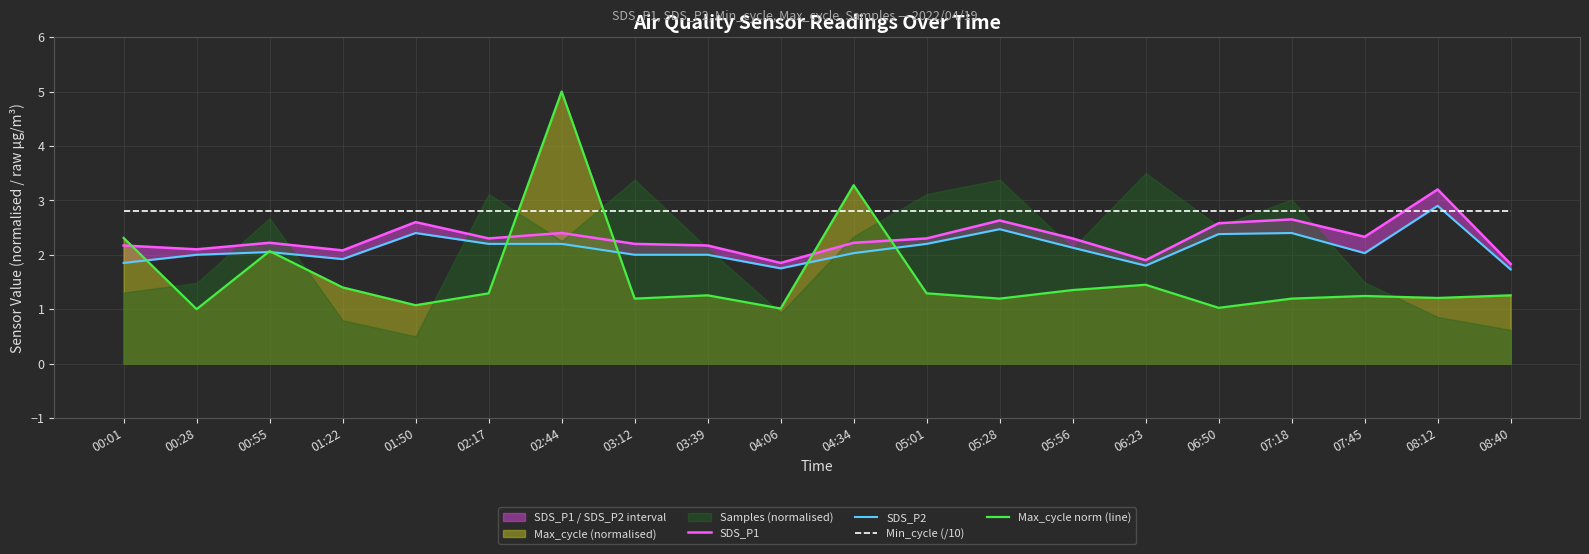

Reading right to left, extract all data points from this chart.

SDS_P1: 08:40=1.8	08:12=3.2	07:45=2.3	07:18=2.6	06:50=2.6	06:23=1.9	05:56=2.3	05:28=2.6	05:01=2.3	04:34=2.2	04:06=1.9	03:39=2.2	03:12=2.2	02:44=2.4	02:17=2.3	01:50=2.6	01:22=2.1	00:55=2.2	00:28=2.1	00:01=2.2
SDS_P2: 08:40=1.7	08:12=2.9	07:45=2.0	07:18=2.4	06:50=2.4	06:23=1.8	05:56=2.1	05:28=2.5	05:01=2.2	04:34=2.0	04:06=1.8	03:39=2.0	03:12=2.0	02:44=2.2	02:17=2.2	01:50=2.4	01:22=1.9	00:55=2.0	00:28=2.0	00:01=1.9
Min_cycle (/10): 08:40=2.8	08:12=2.8	07:45=2.8	07:18=2.8	06:50=2.8	06:23=2.8	05:56=2.8	05:28=2.8	05:01=2.8	04:34=2.8	04:06=2.8	03:39=2.8	03:12=2.8	02:44=2.8	02:17=2.8	01:50=2.8	01:22=2.8	00:55=2.8	00:28=2.8	00:01=2.8
Max_cycle norm (line): 08:40=1.3	08:12=1.2	07:45=1.2	07:18=1.2	06:50=1.0	06:23=1.4	05:56=1.4	05:28=1.2	05:01=1.3	04:34=3.3	04:06=1.0	03:39=1.3	03:12=1.2	02:44=5.0	02:17=1.3	01:50=1.1	01:22=1.4	00:55=2.1	00:28=1.0	00:01=2.3